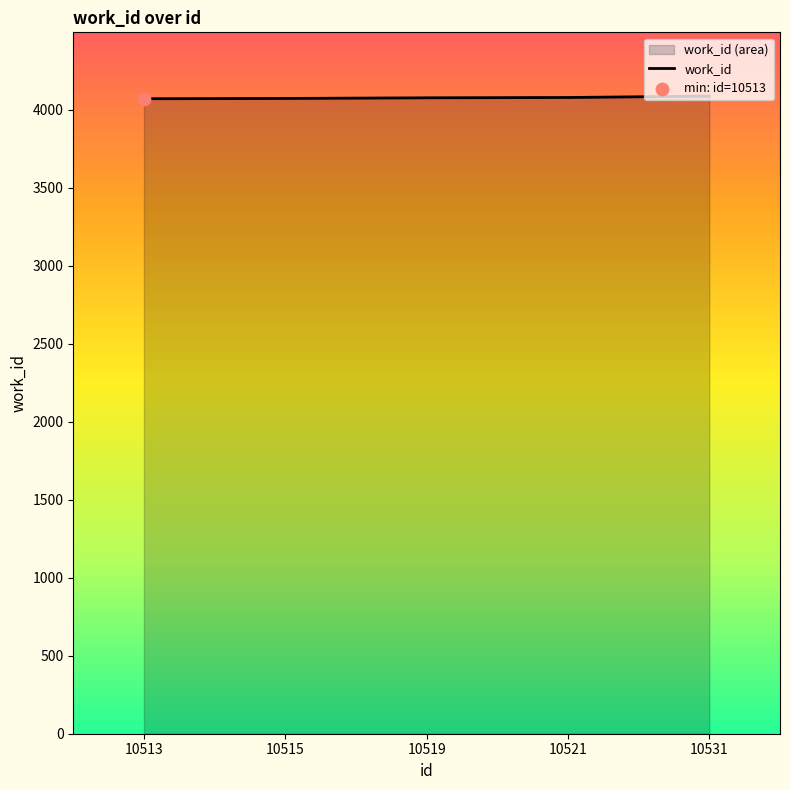

Approximately how many times larger is the value at 10513 compared to 10519?

1.0